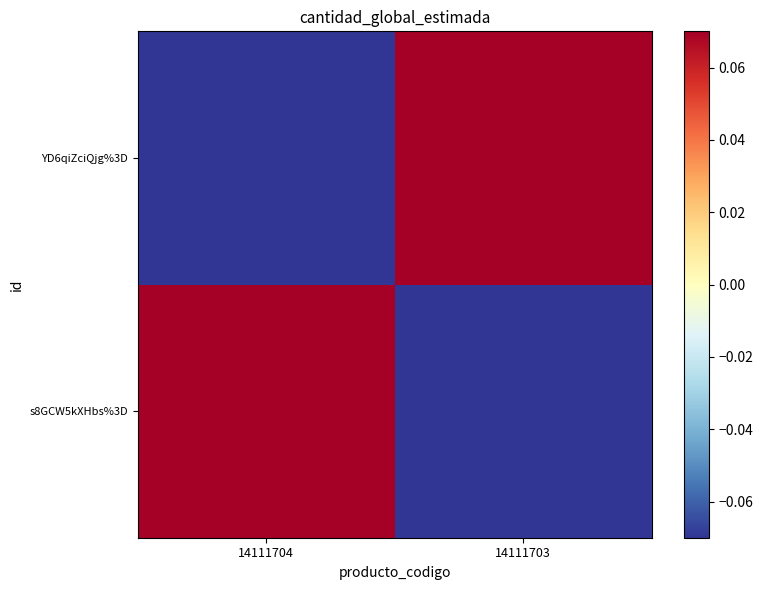

What is the smallest value displayed?

-0.1